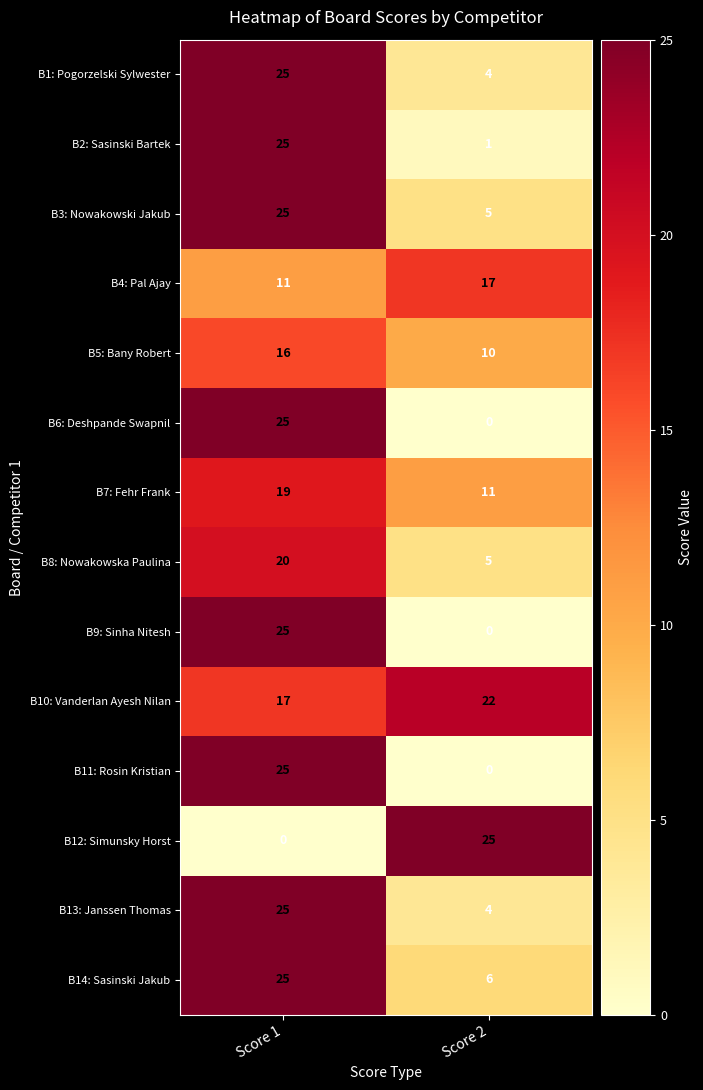

What is the spread (max minus min) of values at Score 2?

25